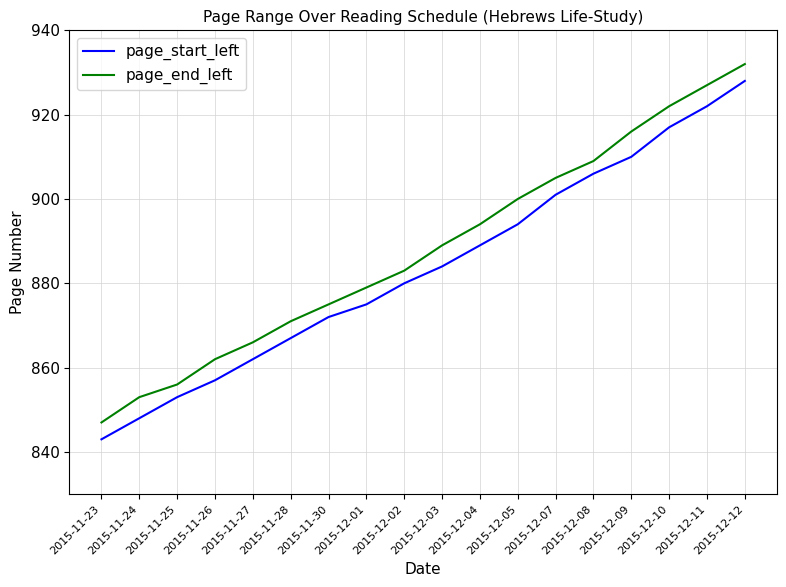

What are all the series names shown in the legend?

page_start_left, page_end_left